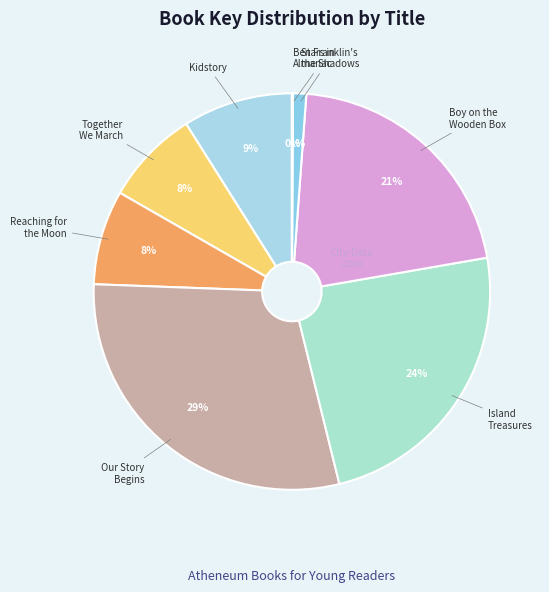

To the nearest percent, what portion does Stars in the Shadows represent?

1%